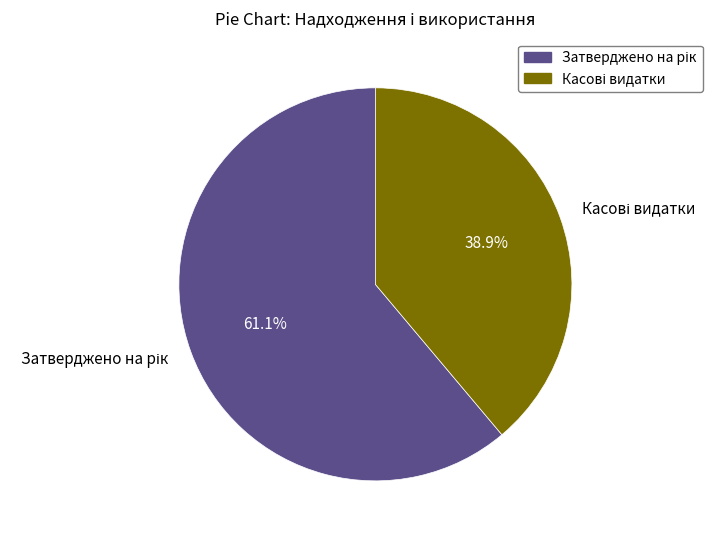

Is there a majority slice in this chart?

Yes